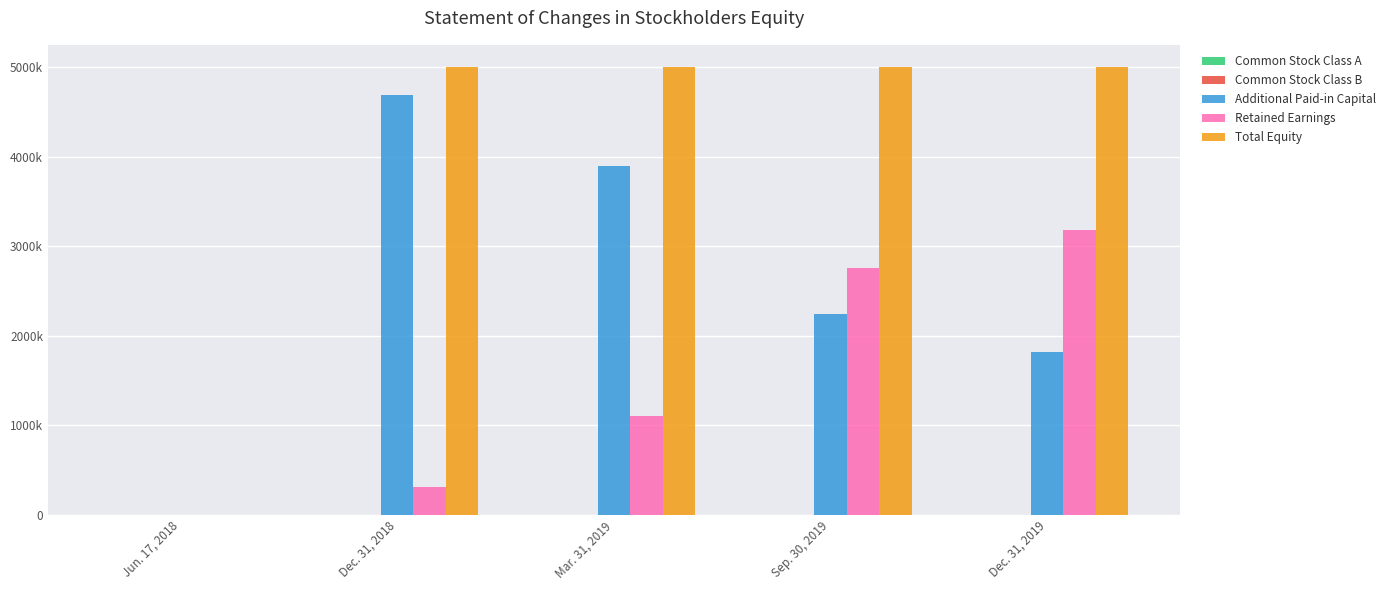

Reading left to right, list all the values displayed in this chart.

Common Stock Class A: 0	118	119	119	121
Common Stock Class B: 0	551	551	551	551
Additional Paid-in Capital: 0	4691701	3901440	2243350	1818808
Retained Earnings: 0	307638	1097892	2755981	3180527
Total Equity: 0	5000008	5000002	5000001	5000007